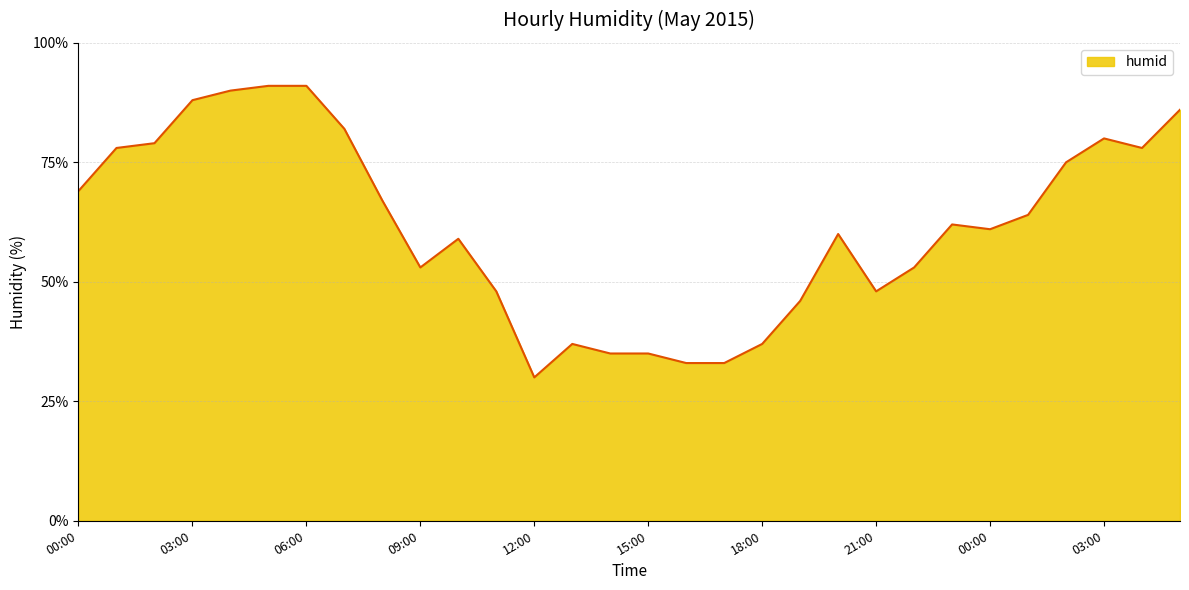

What is the difference between the maximum and minimum values?

61